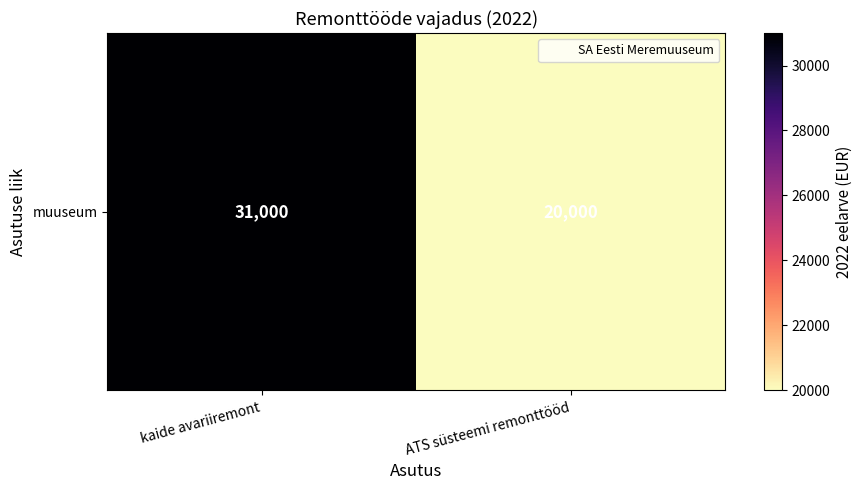

What is the difference between the values at kaide avariiremont and ATS süsteemi remonttööd?

11000